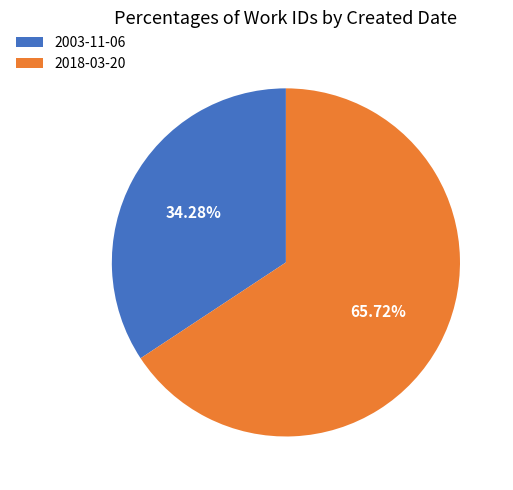

What percentage is the 2003-11-06 slice, to the nearest percent?

34%